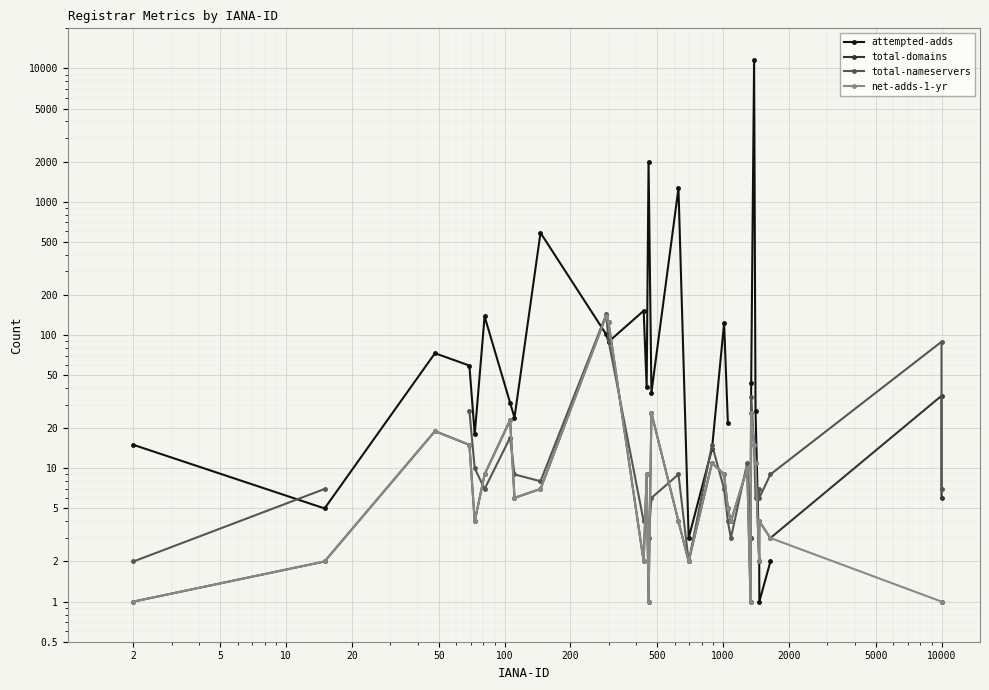

How many lines are shown in the chart?

4